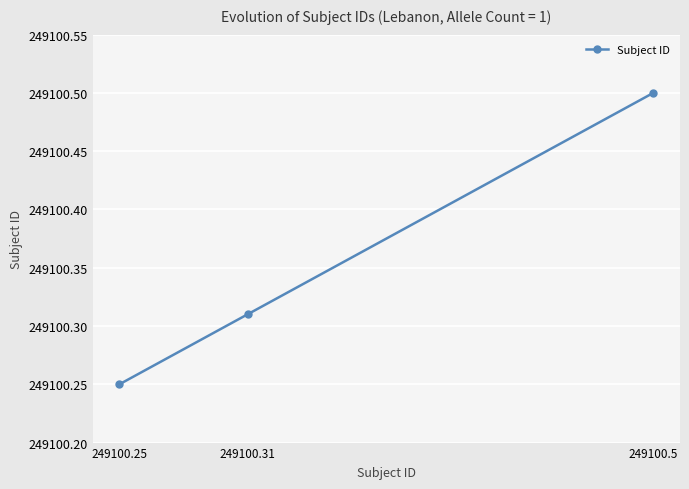

The chart shows a value of 103155.3 at 249100.31. True or false?

False